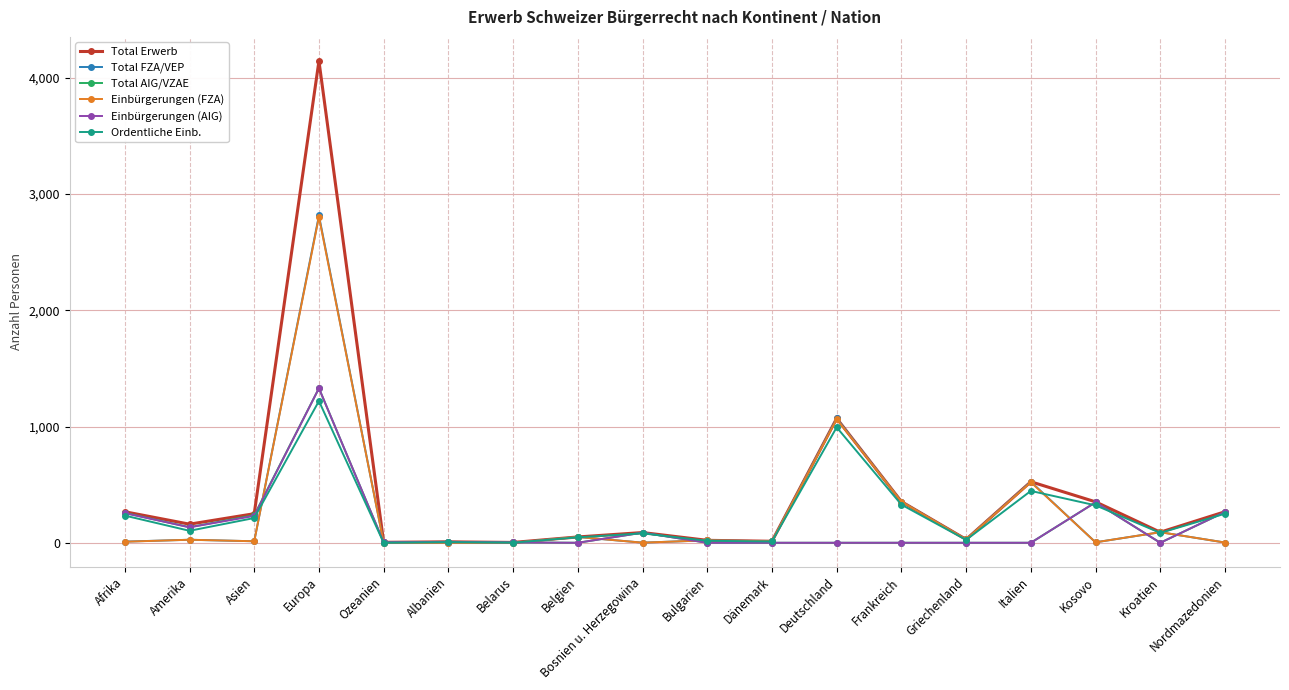

At which category is the sum across all series the highest?

Europa